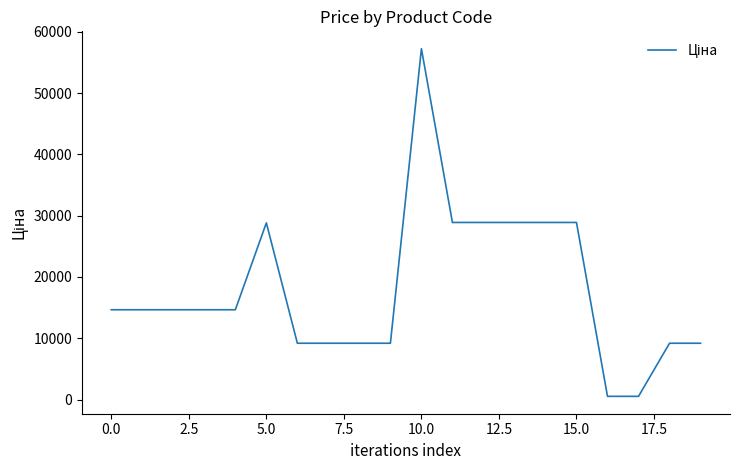

What is the difference between the maximum and minimum values?

56713.3